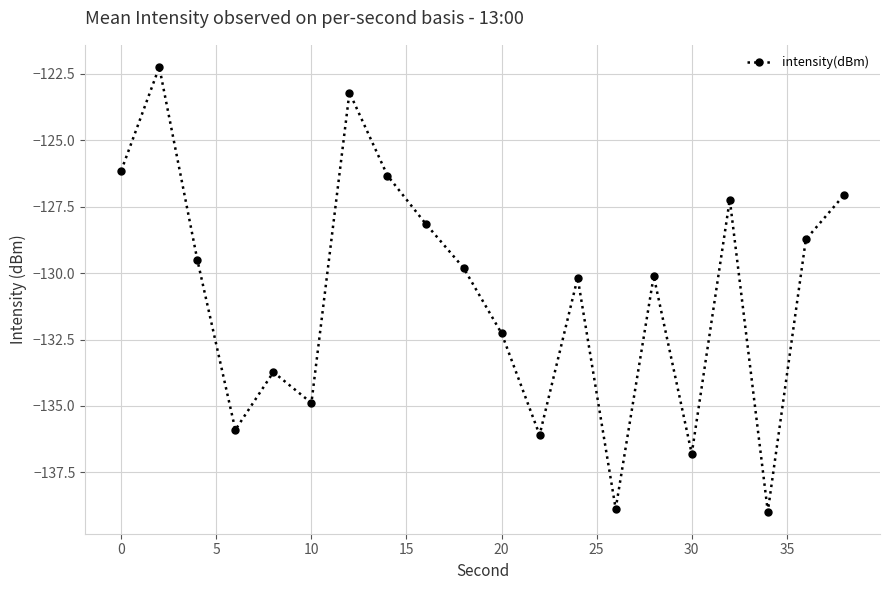

Does the chart have visible grid lines?

Yes